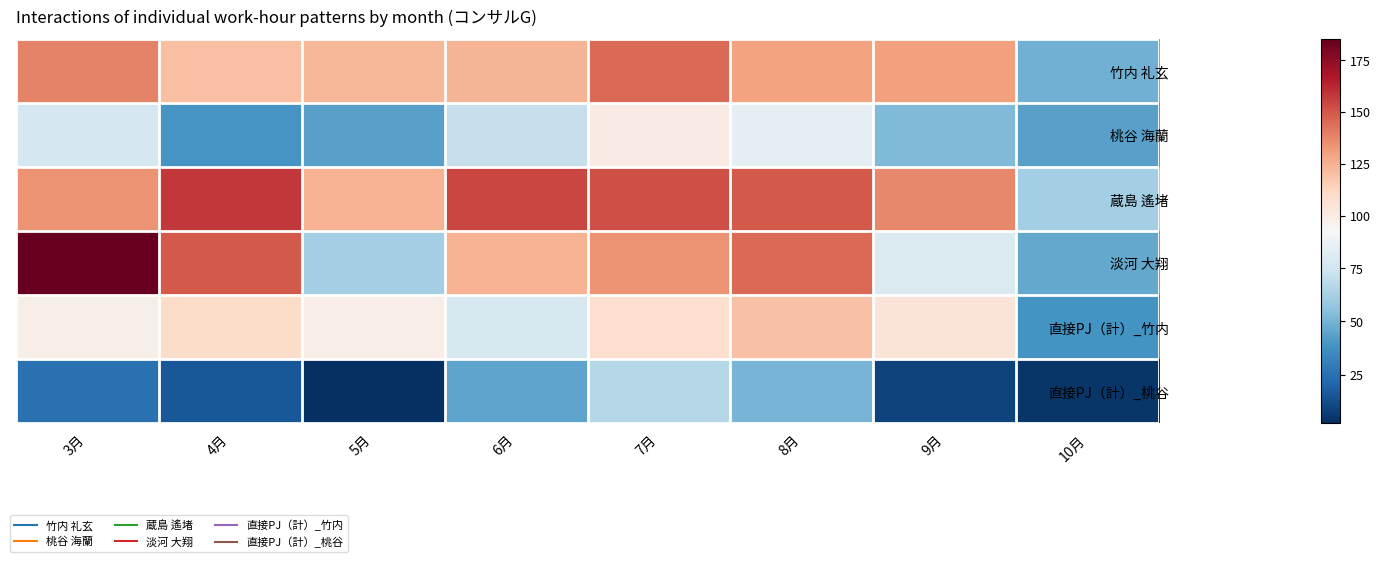

Reading left to right, transcribe all the data shown in this chart.

竹内 礼玄: 3月=138.5	4月=120.4	5月=123.2	6月=123.7	7月=144.8	8月=129.8	9月=130.8	10月=48.8
桃谷 海蘭: 3月=76.4	4月=39.0	5月=43.2	6月=71.8	7月=100.0	8月=84.0	9月=52.4	10月=43.2
蔵島 遙堵: 3月=133.9	4月=157.9	5月=124.3	6月=154.4	7月=151.9	8月=148.9	9月=136.6	10月=62.0
淡河 大翔: 3月=185.0	4月=149.2	5月=61.7	6月=124.3	7月=134.3	8月=145.0	9月=79.5	10月=46.5
直接PJ（計）_竹内: 3月=98.0	4月=109.8	5月=98.8	6月=77.7	7月=108.0	8月=119.7	9月=104.5	10月=38.2
直接PJ（計）_桃谷: 3月=24.9	4月=15.7	5月=2.2	6月=44.8	7月=66.5	8月=50.5	9月=8.7	10月=4.7